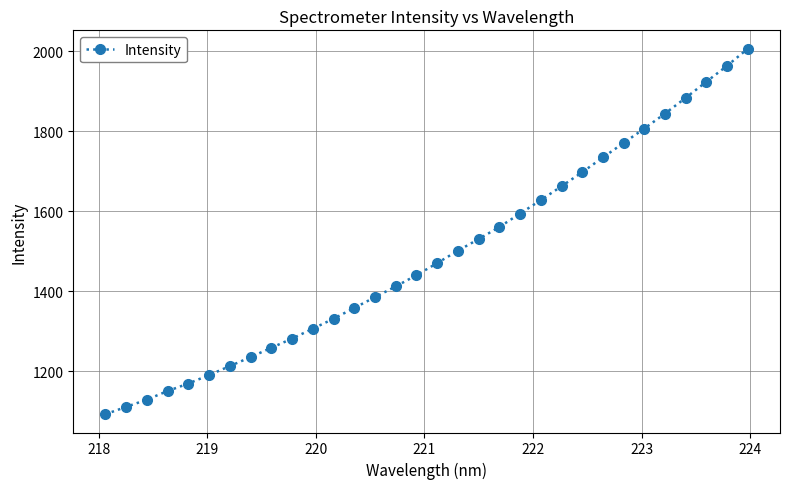

What is the difference between the maximum and second lowest values?

896.2